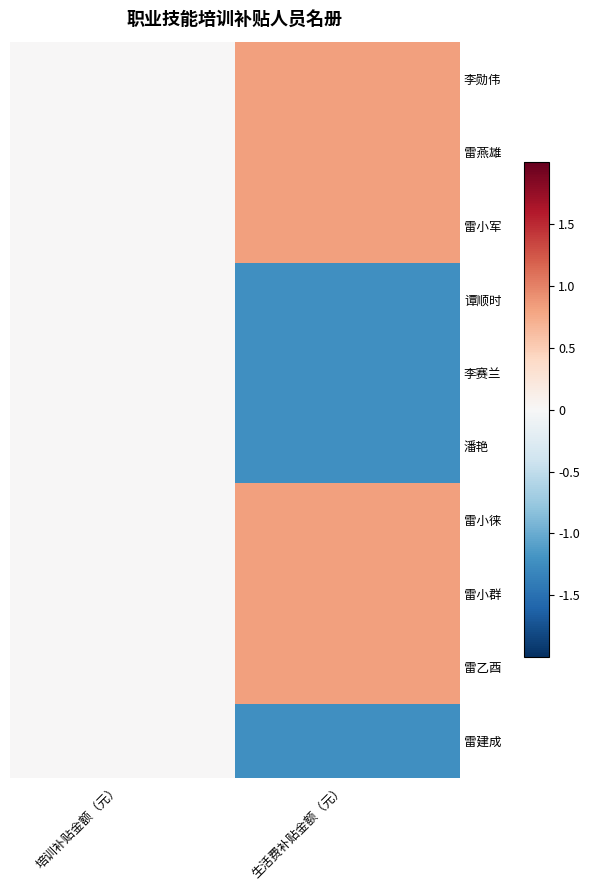

Which category has the highest value in the 雷燕雄 series?

生活费补贴金额（元）